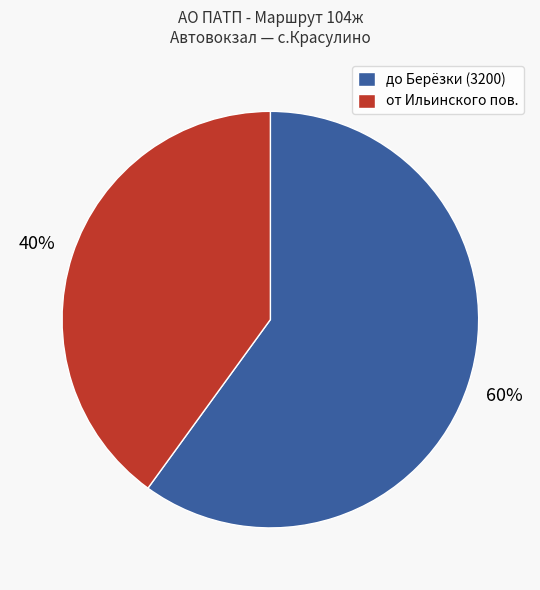

Between от Ильинского пов. and до Берёзки (3200), which is larger?

до Берёзки (3200)